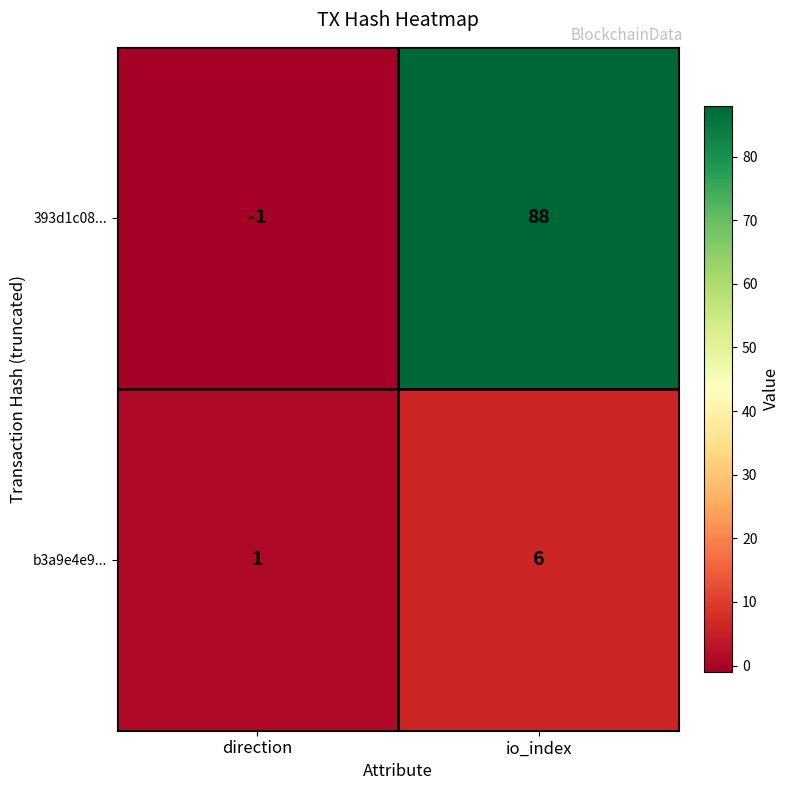

Where is b3a9e4e9... nearest to the value 3?

direction